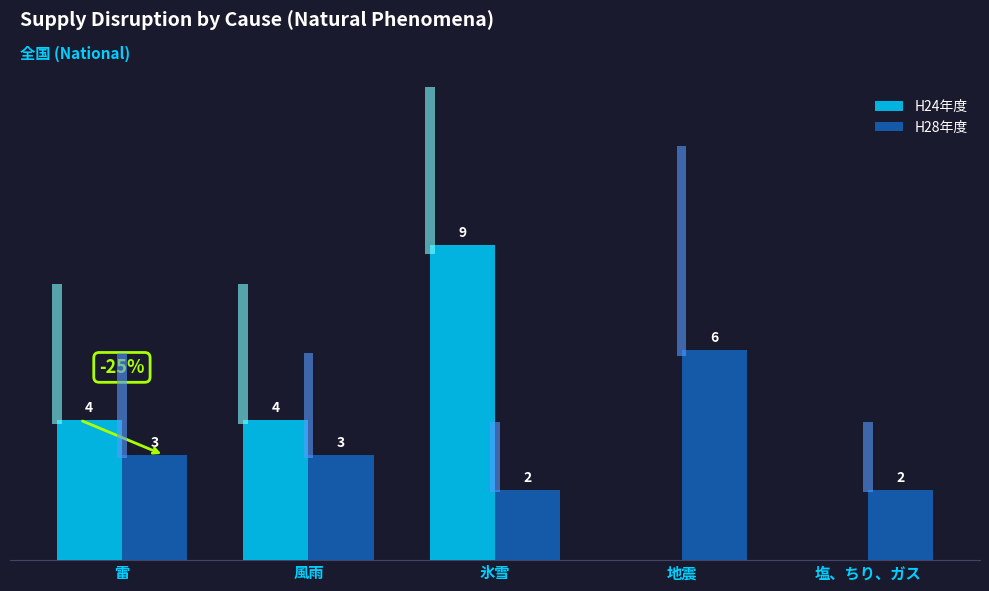

Rank the series at 塩、ちり、ガス from highest to lowest value.

H28年度, H24年度